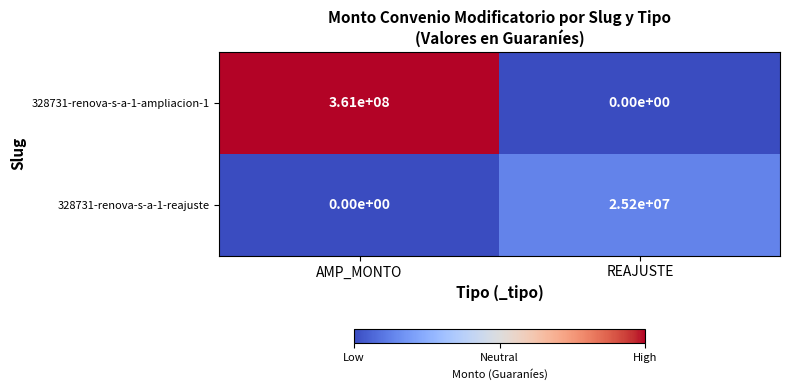

Where is 328731-renova-s-a-1-reajuste nearest to the value 12600000?

AMP_MONTO